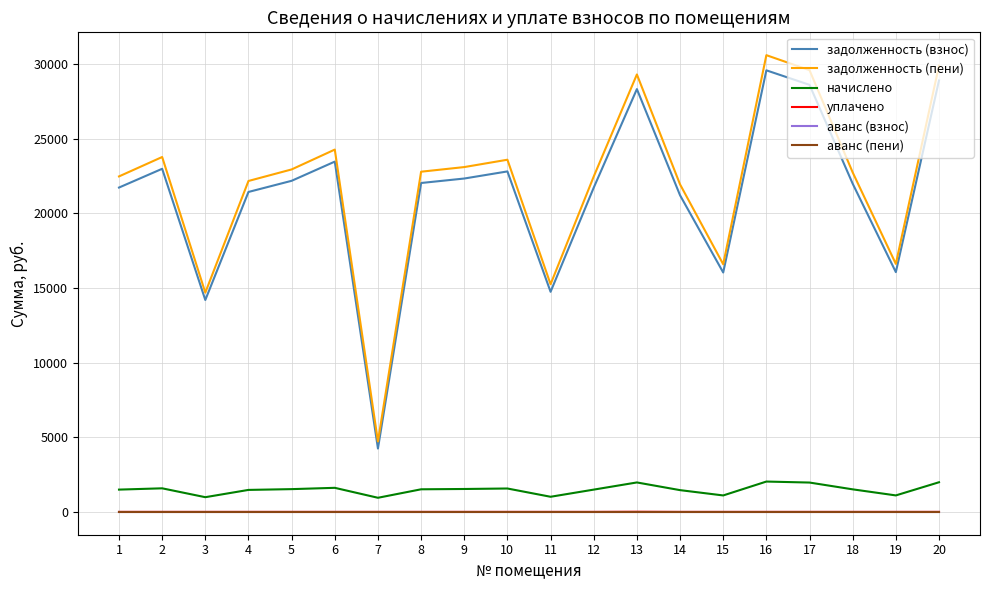

Which category has the lowest value across all series?

1